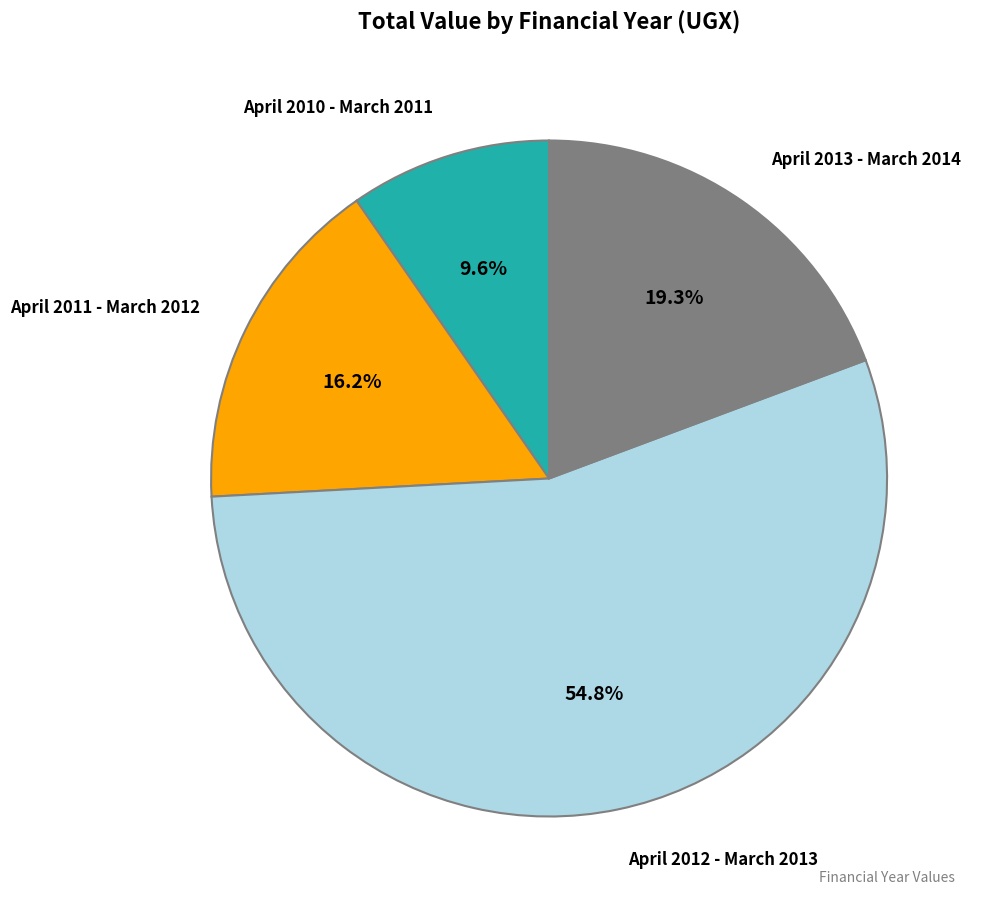

Is there any slice that represents more than half of the pie?

Yes